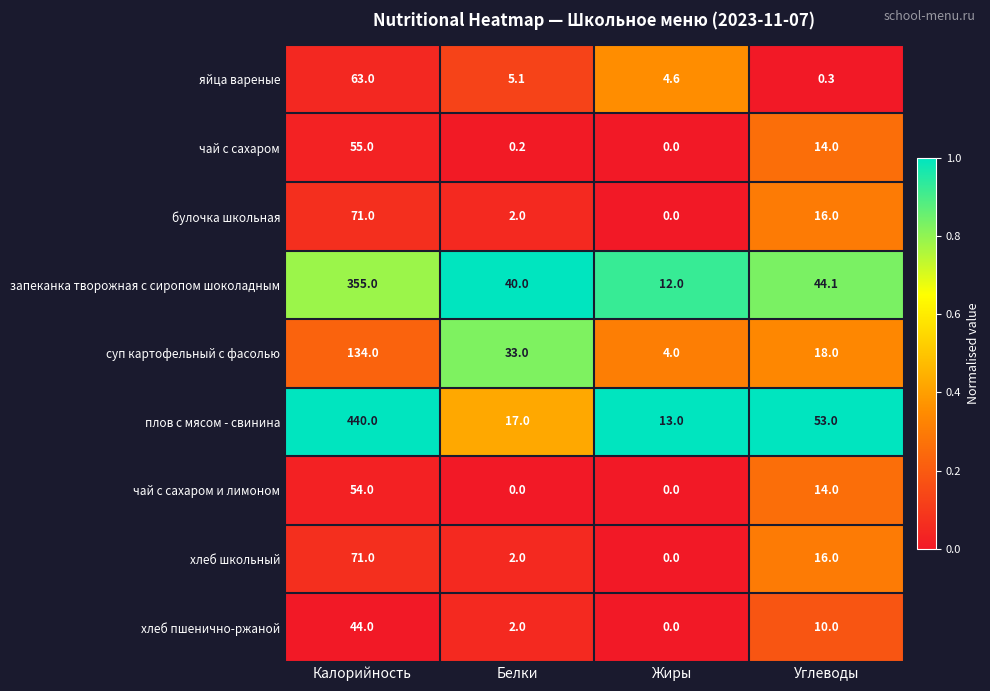

True or false: хлеб пшенично-ржаной has a value of 10.0 at Углеводы.

True